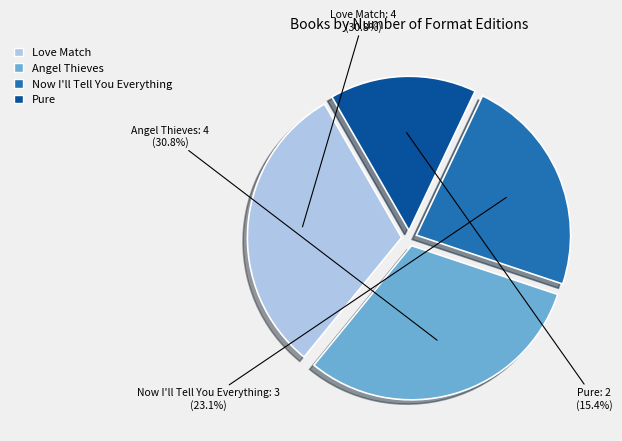

How many segments does this pie chart have?

4